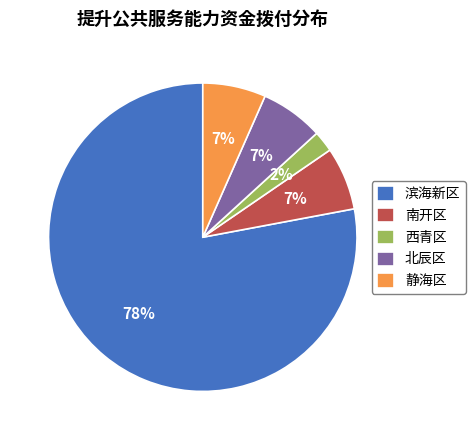

To the nearest percent, what percentage of the pie is 静海区?

7%